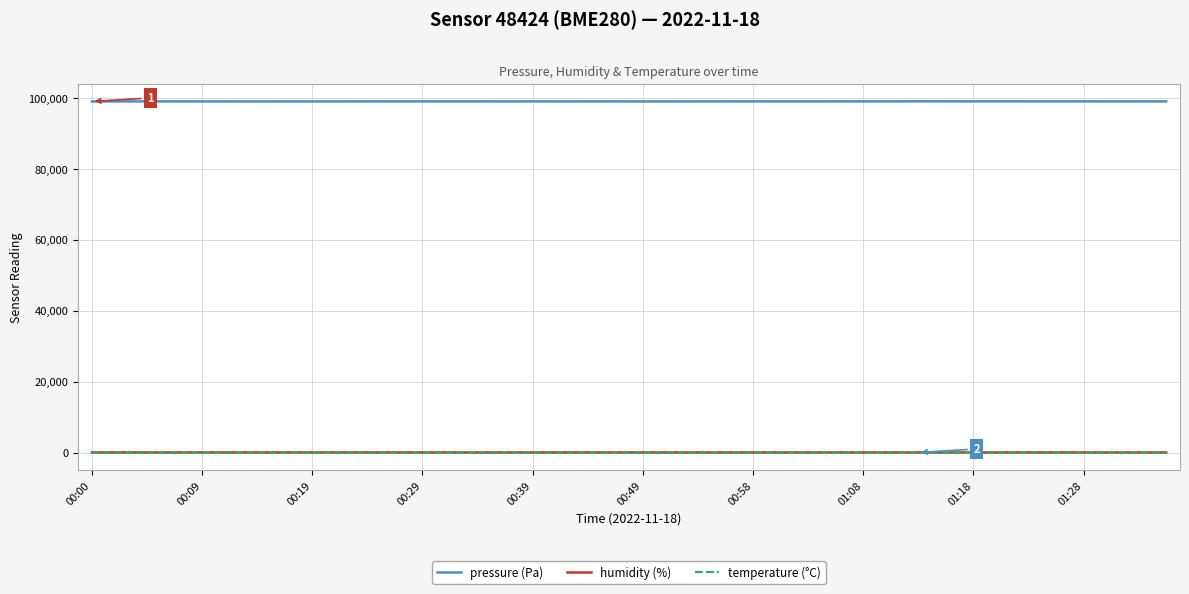

What is the greatest value displayed?

99113.8